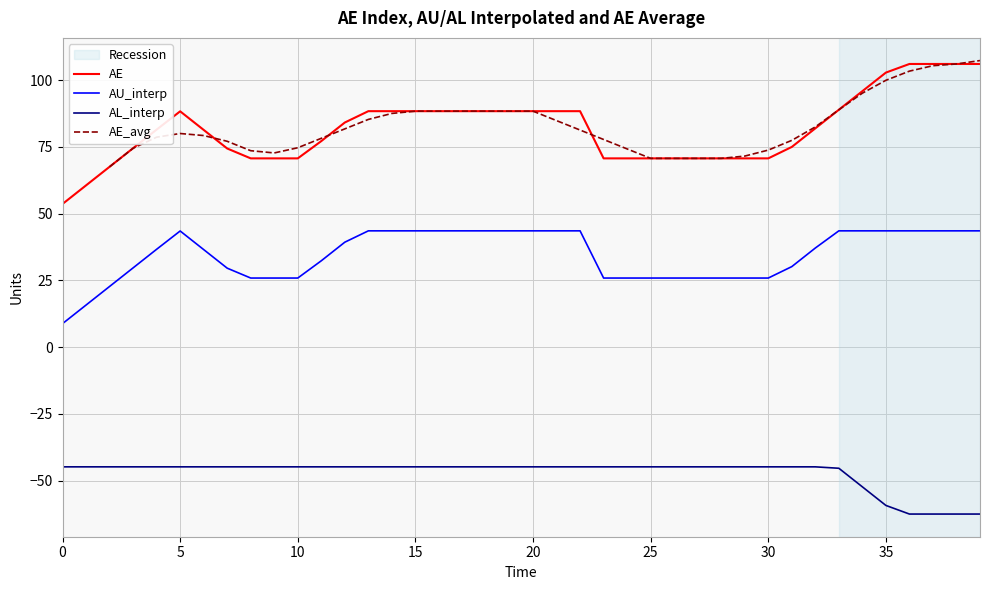

Does the chart have visible grid lines?

Yes